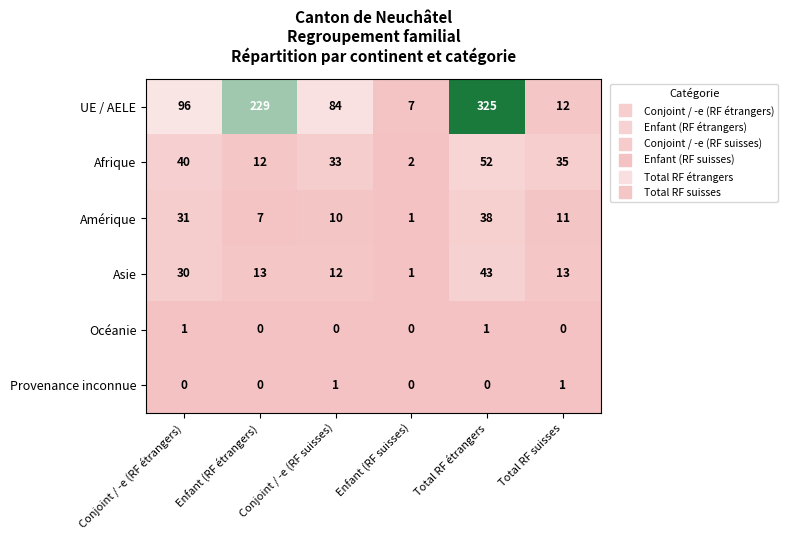

What is the difference between the highest and lowest values at Enfant (RF suisses)?

7